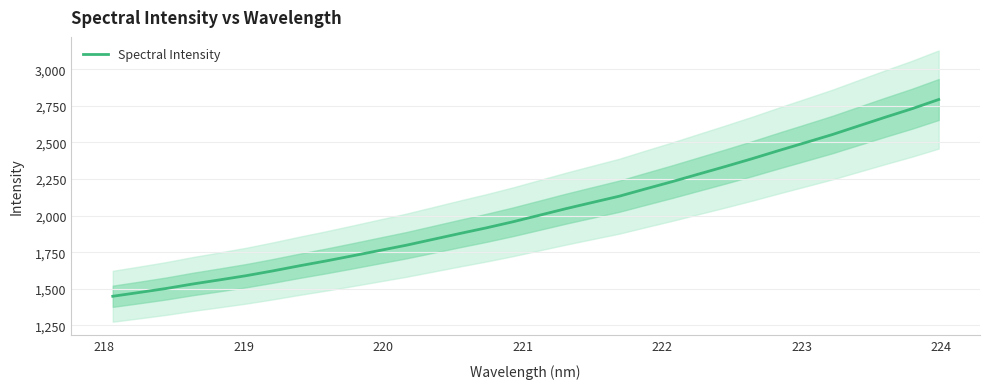

What is the smallest value displayed?

1448.7